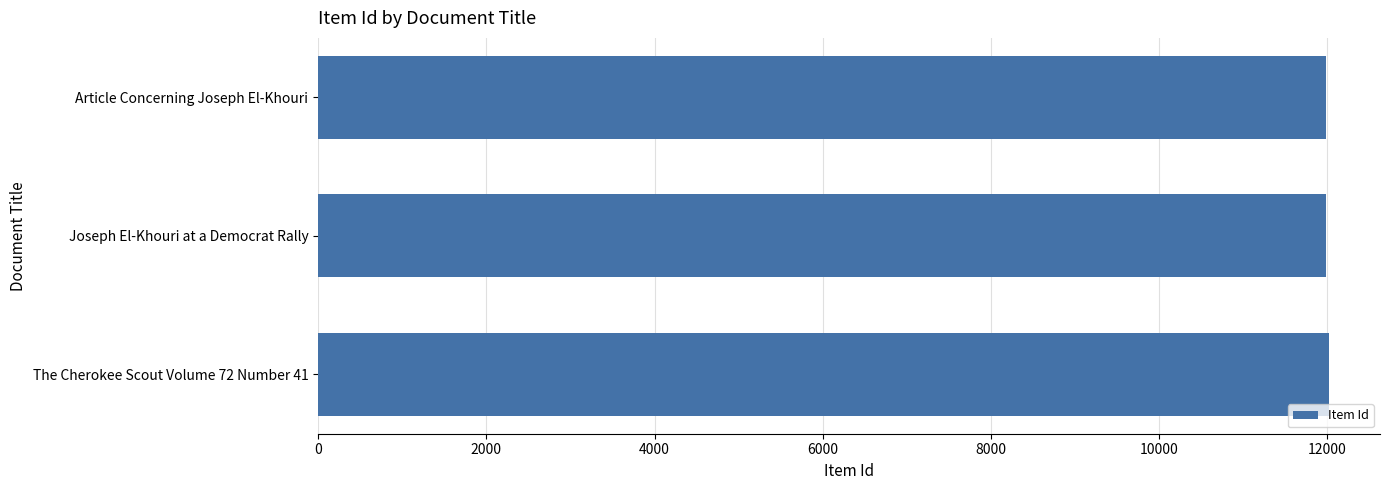

What is the smallest value displayed?

11979